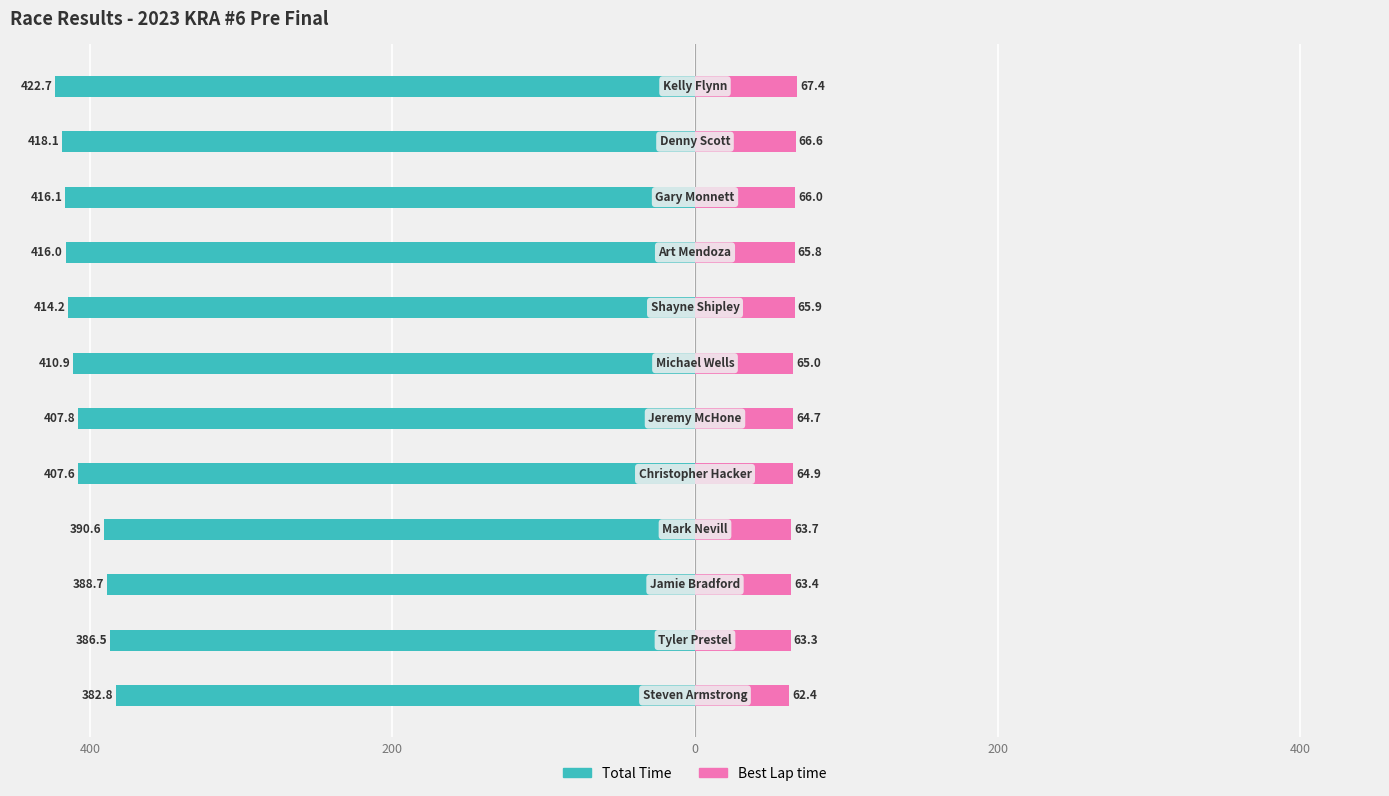

How many groups of bars are there?

12